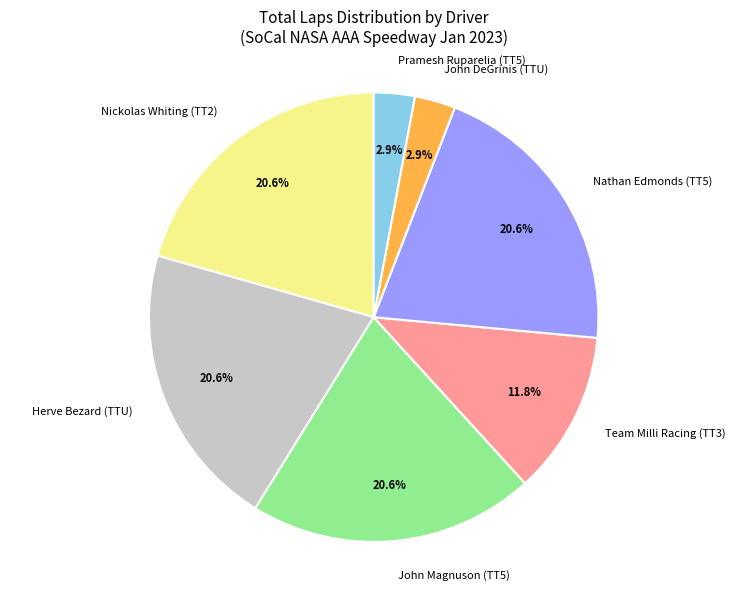

Between Pramesh Ruparelia (TT5) and Herve Bezard (TTU), which is larger?

Herve Bezard (TTU)